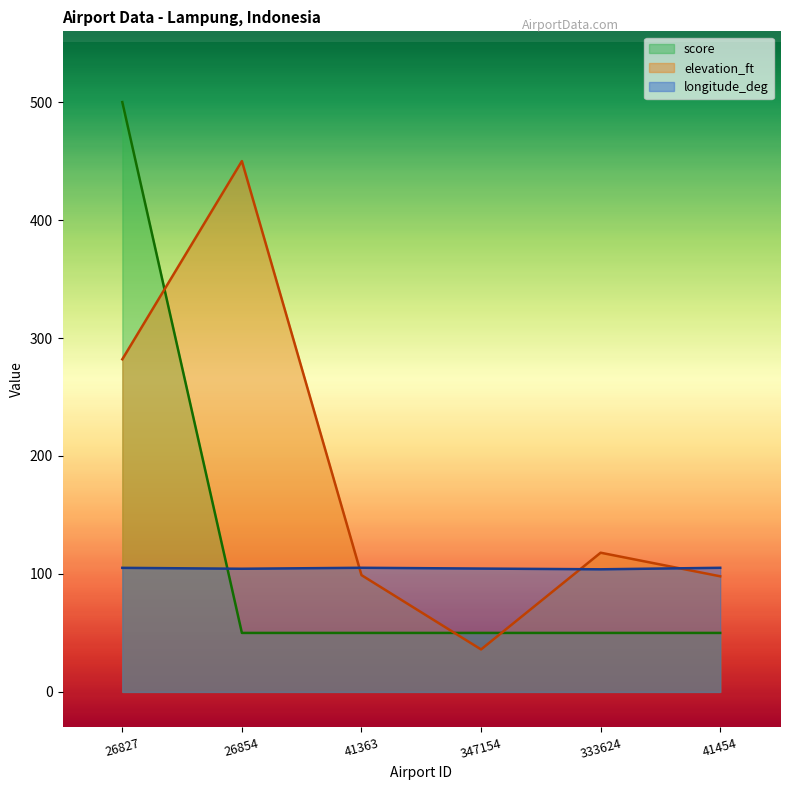

What is the sum of the score values at 347154 and 41363?

100.0